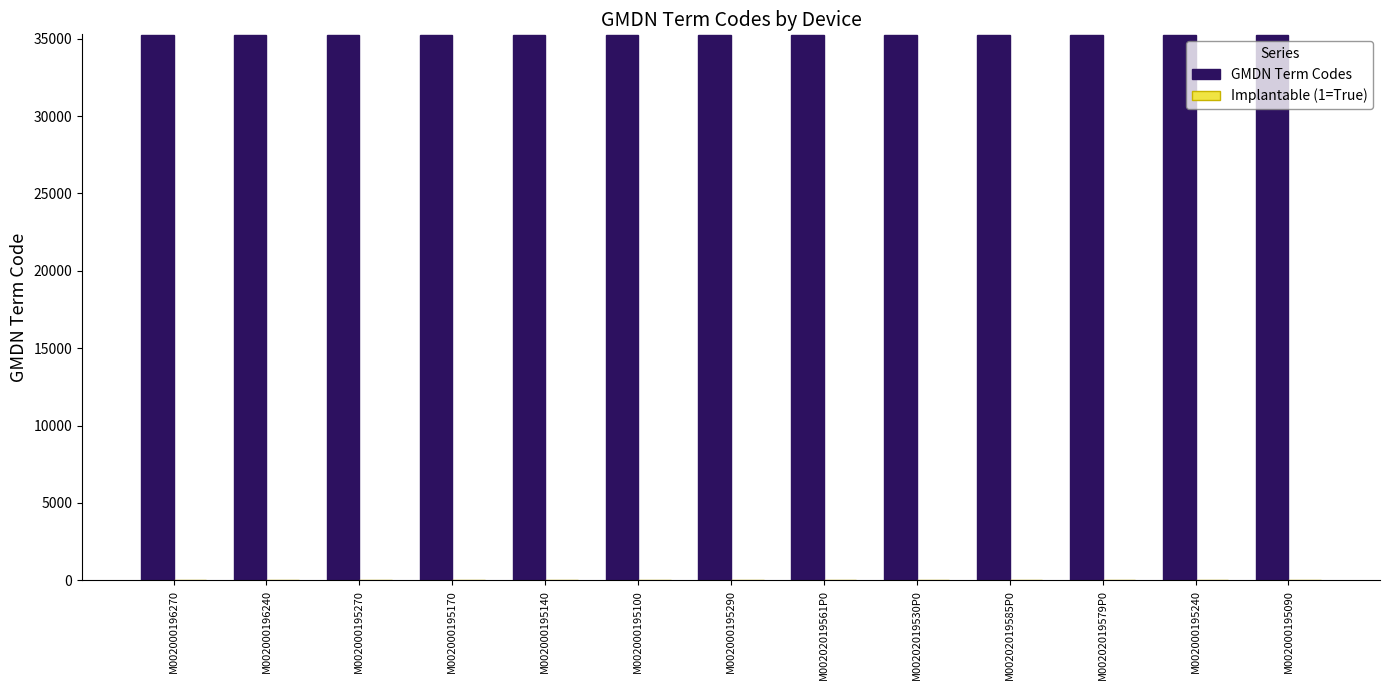

True or false: GMDN Term Codes has a value of 14837 at M002000195240.

False